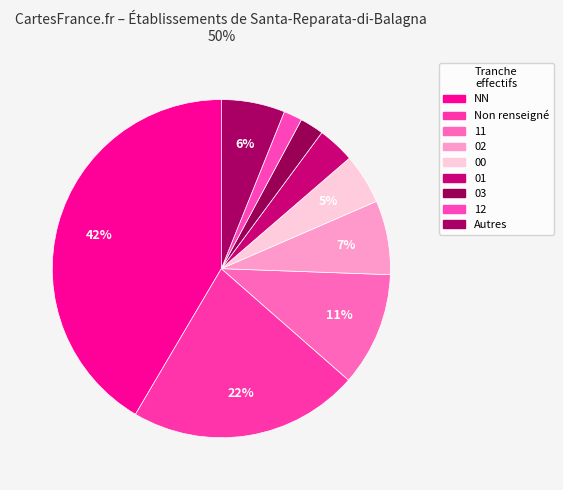

To the nearest percent, what is the difference between the largest and smallest slice percentages?

41%